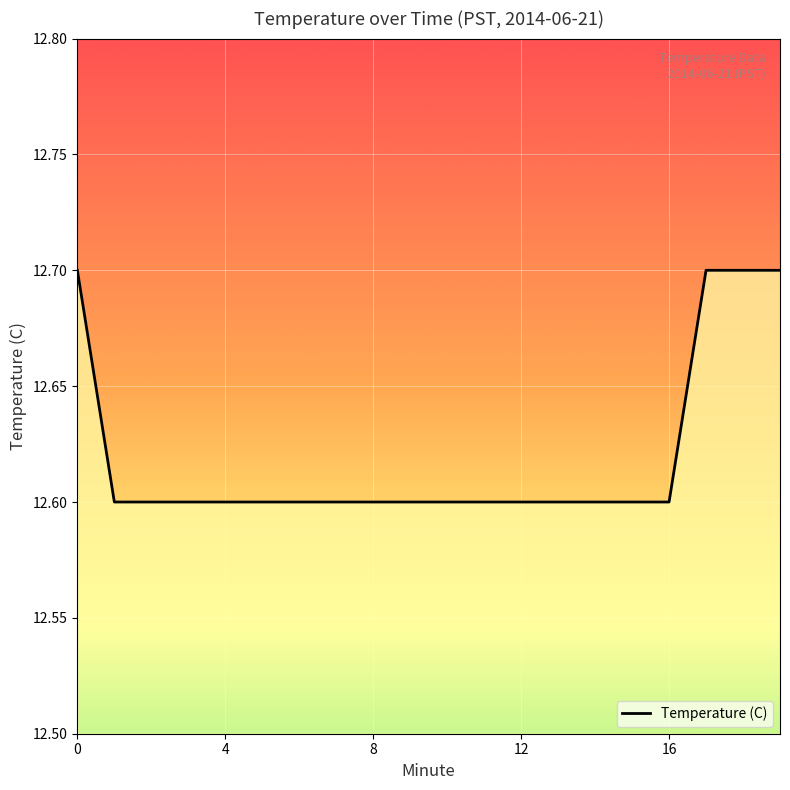

Reading left to right, list all the values displayed in this chart.

12.7	12.6	12.6	12.6	12.6	12.6	12.6	12.6	12.6	12.6	12.6	12.6	12.6	12.6	12.6	12.6	12.6	12.7	12.7	12.7